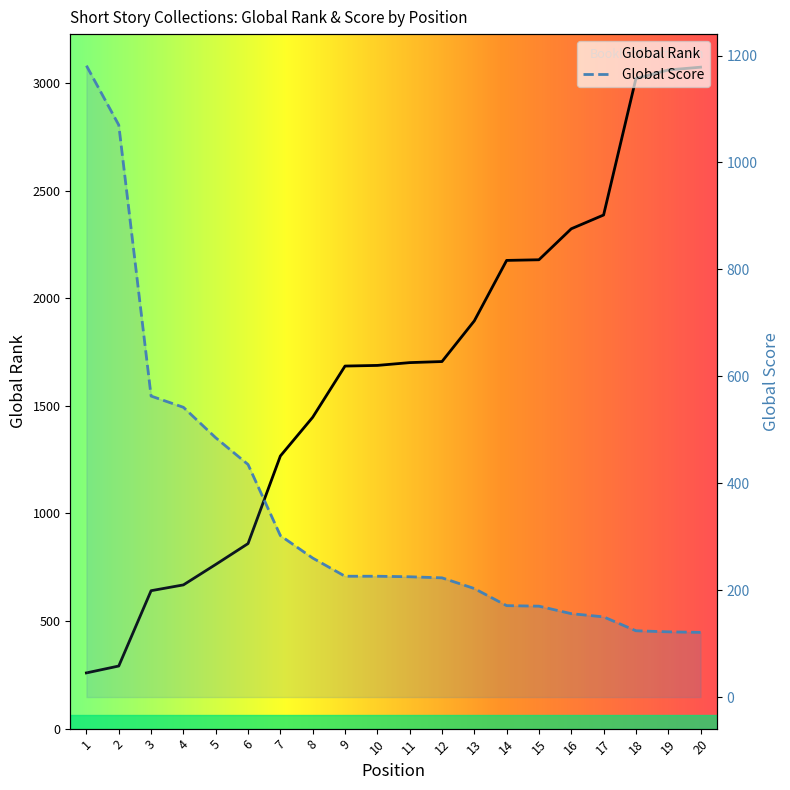

Between which two adjacent categories do Global Rank and Global Score first intersect?

2 and 3